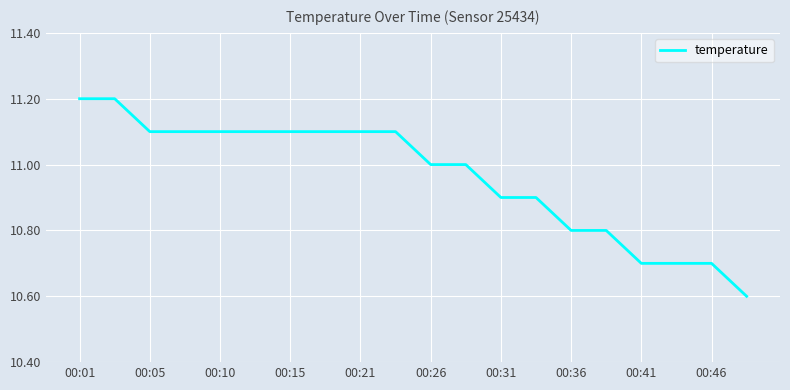

How many lines are shown in the chart?

1